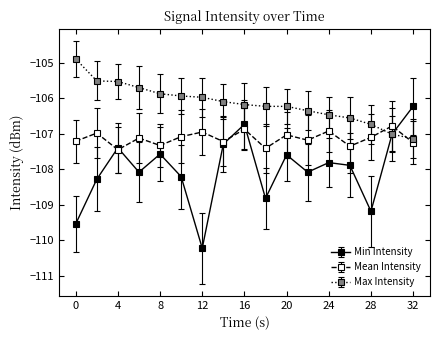

What are all the series names shown in the legend?

Min Intensity, Mean Intensity, Max Intensity